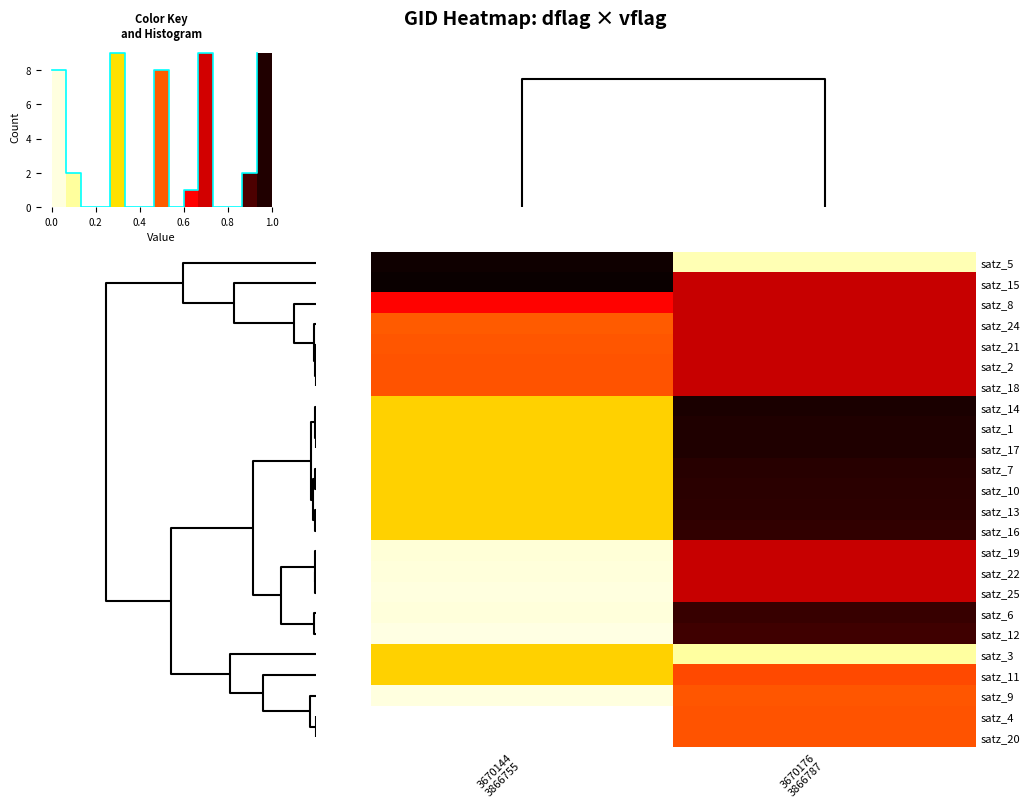

How many data points does each series have?

2